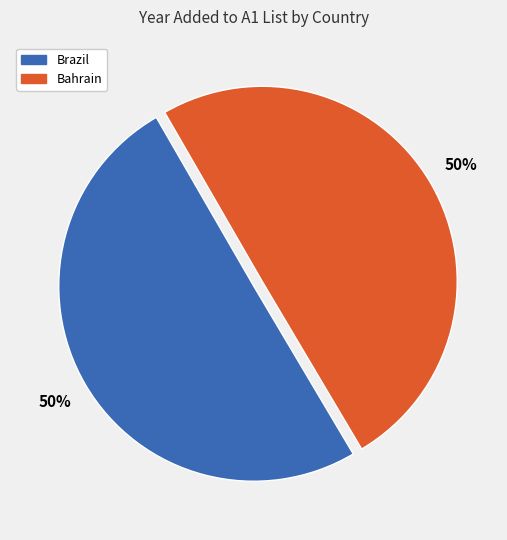

To the nearest percent, what portion does Brazil represent?

50%